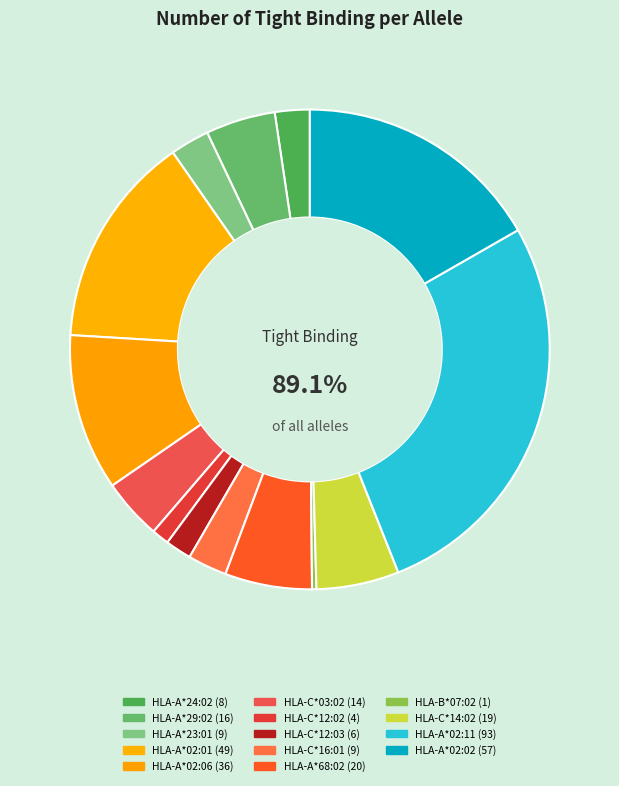

To the nearest percent, what percentage of the pie is HLA-A*24:02?

2%